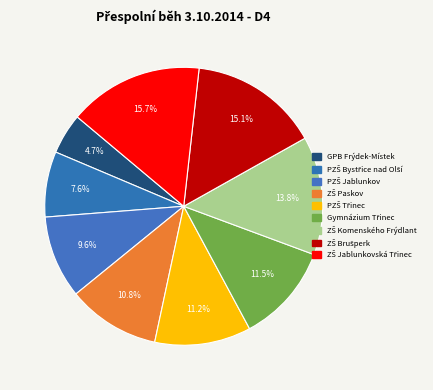

True or false: ZŠ Paskov accounts for 1% of the total.

False